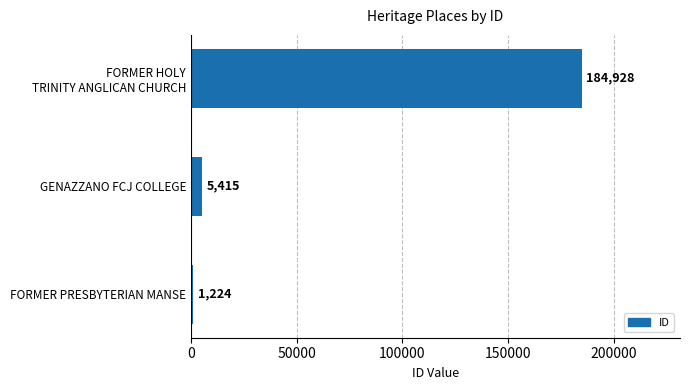

At which label is the value closest to 93076?

GENAZZANO FCJ COLLEGE